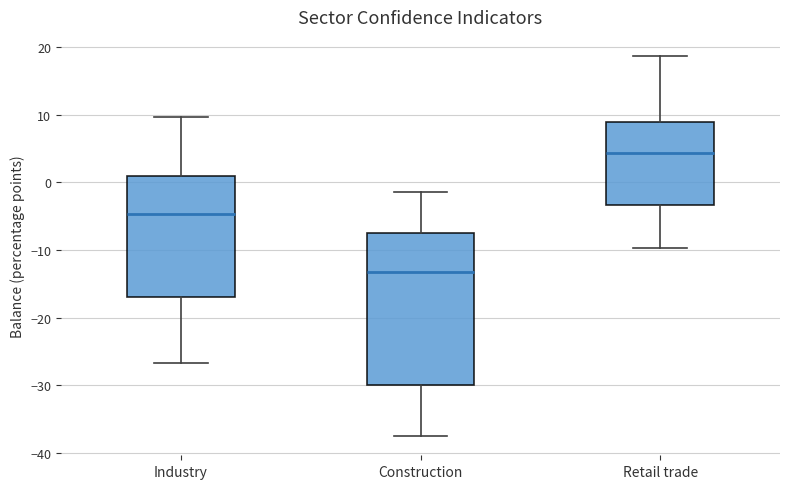

Reading left to right, transcribe this box plot: for each box, give where its median line is, the range the box spans, and where its two whiskers end, as read against the y-axis. The values are not printed on the chart, so give them approximately, as read against the axis.

Industry: median -5, box -17 to 1, whiskers -27 to 10
Construction: median -13, box -30 to -7, whiskers -37 to -1
Retail trade: median 4, box -3 to 9, whiskers -10 to 19